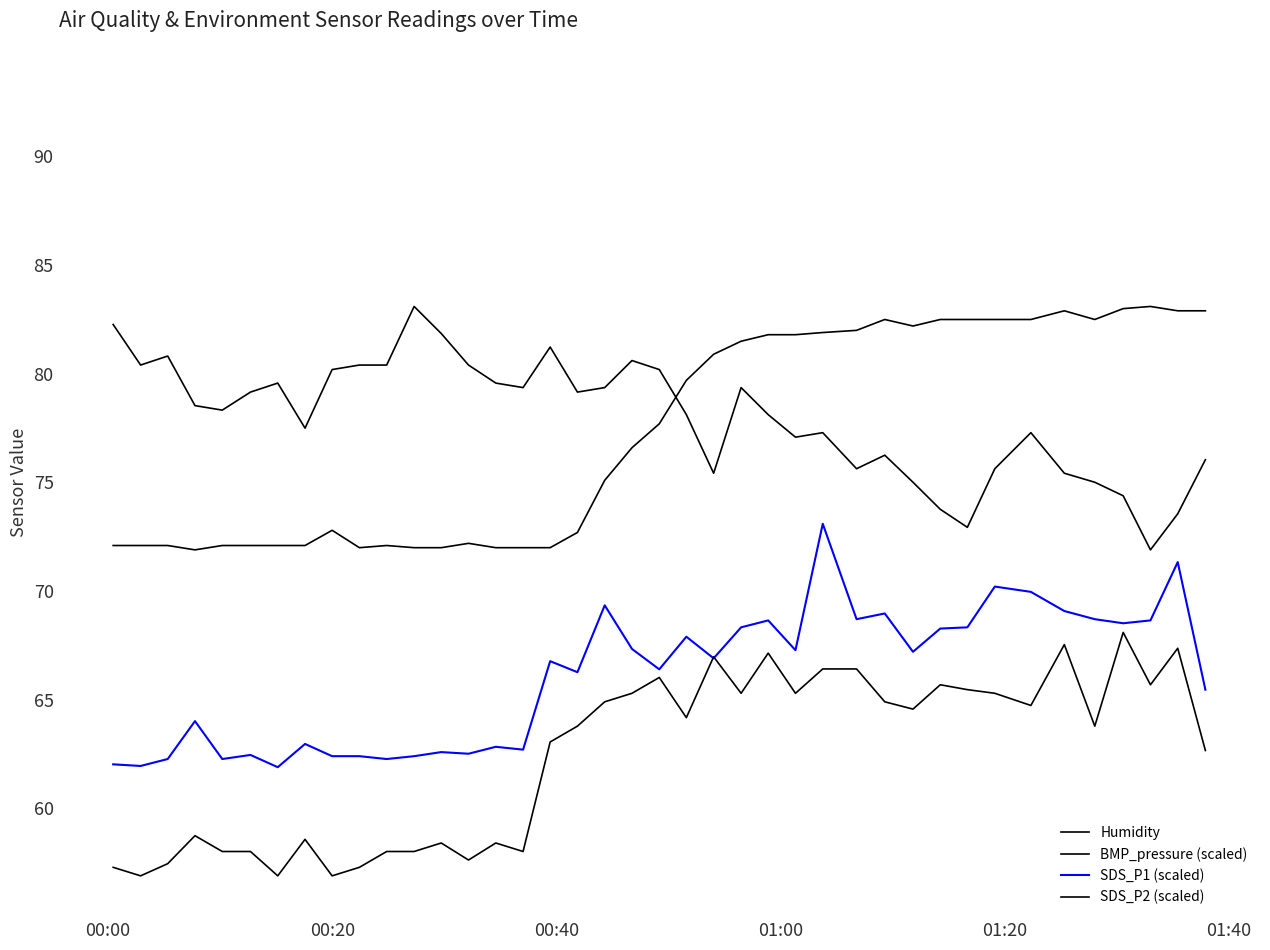

Does the chart display data point markers on the line(s)?

No